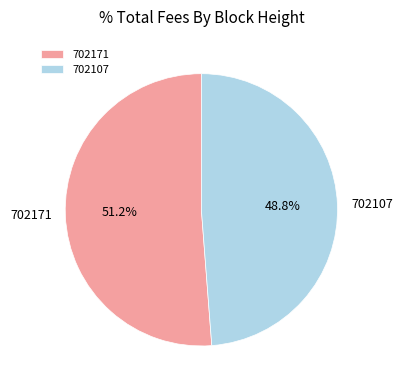

Count the number of slices in the pie.

2